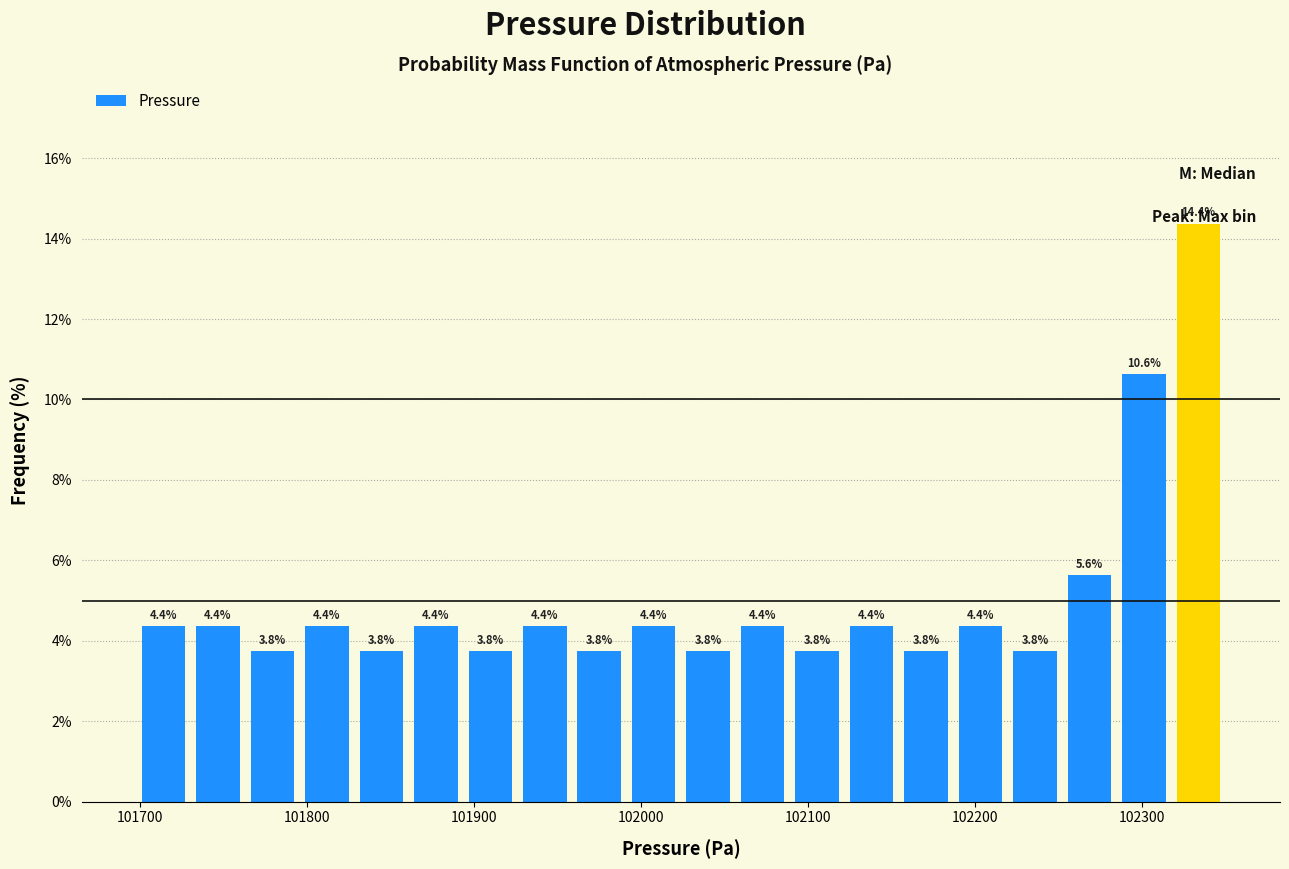

Around what value on the x-axis is the tallest bar? Give the approximate position of its centre, as read against the axis.

102330